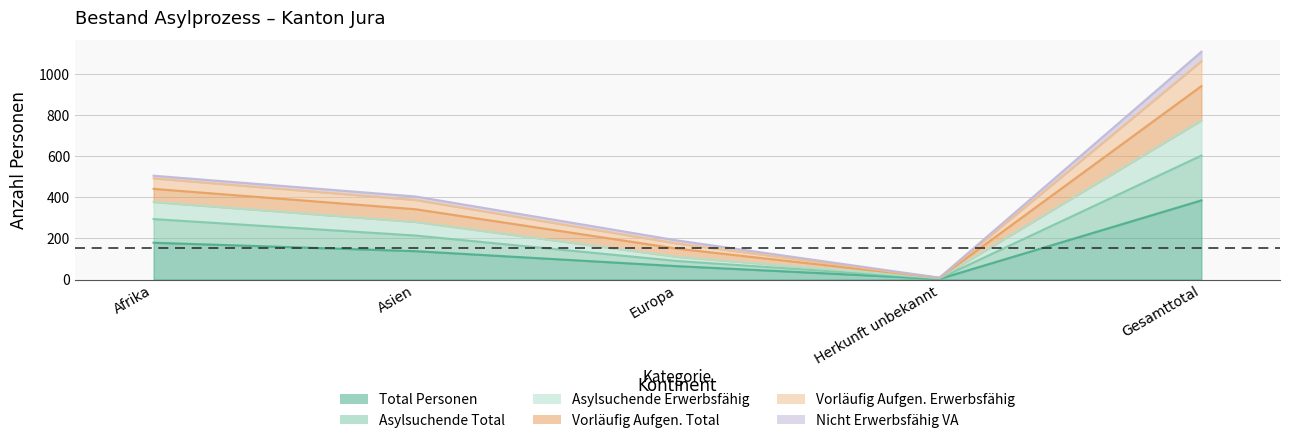

At which label does Asylsuchende Total first exceed 280?

Afrika